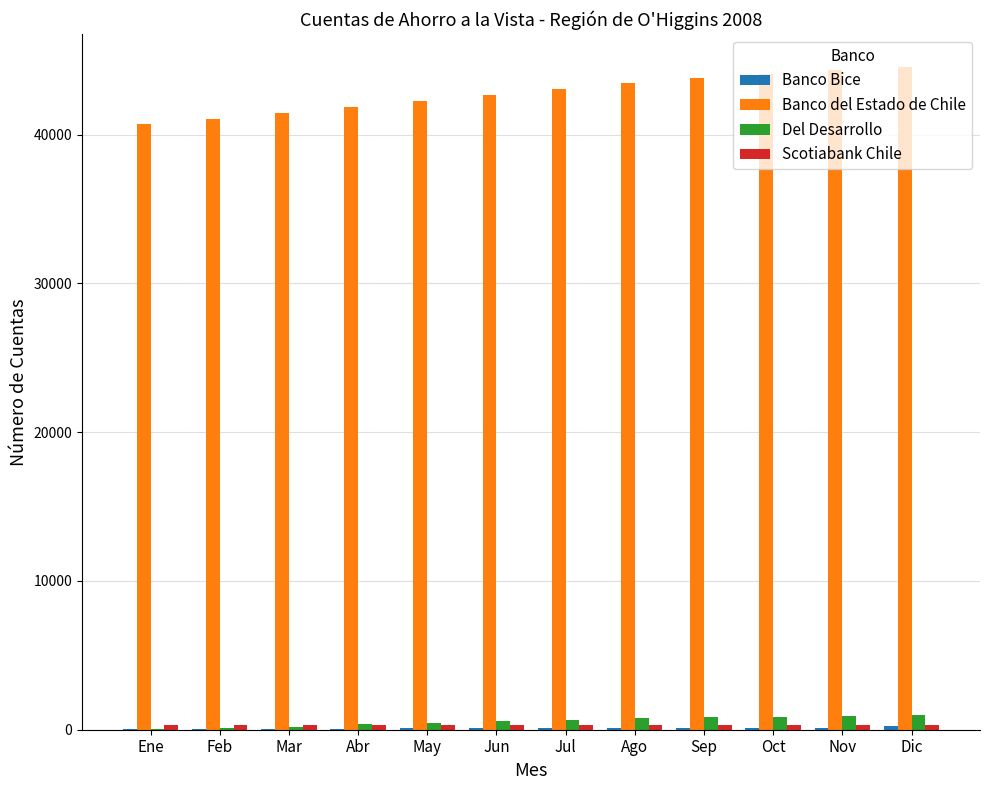

What is the maximum value shown in the chart?

44547